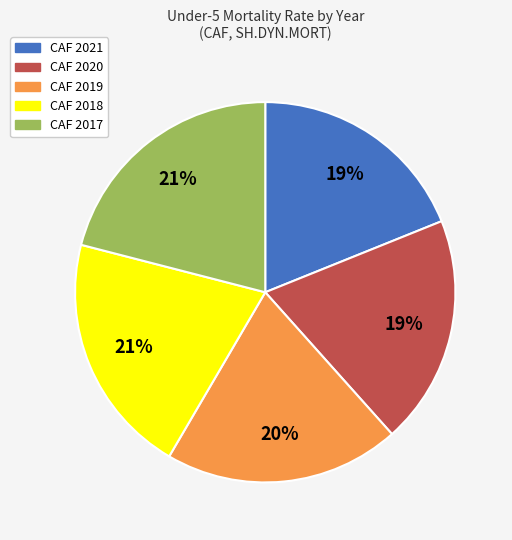

How many segments does this pie chart have?

5